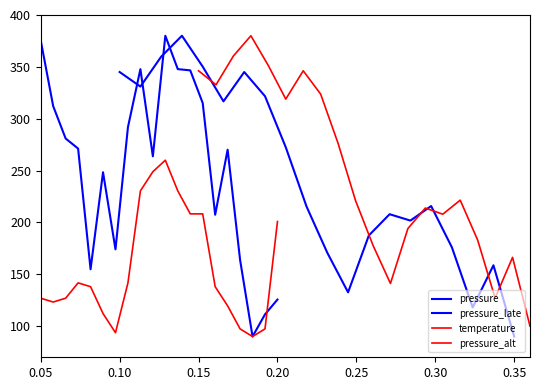

The value of pressure at 10 is 139.9. True or false?

False